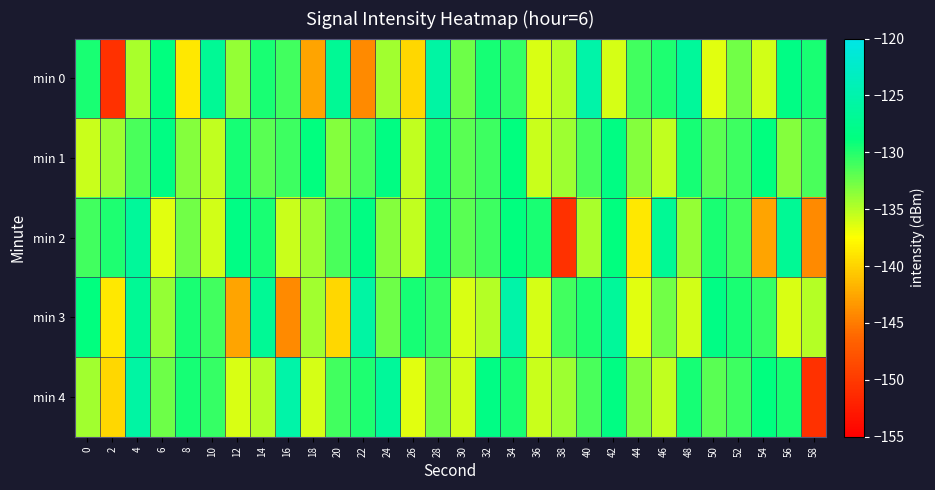

Which series has the largest total across all categories?

min 1